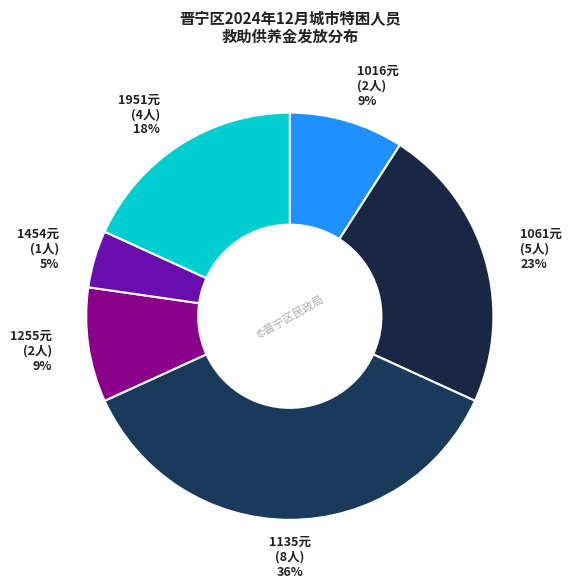

How many slices are in this pie chart?

6